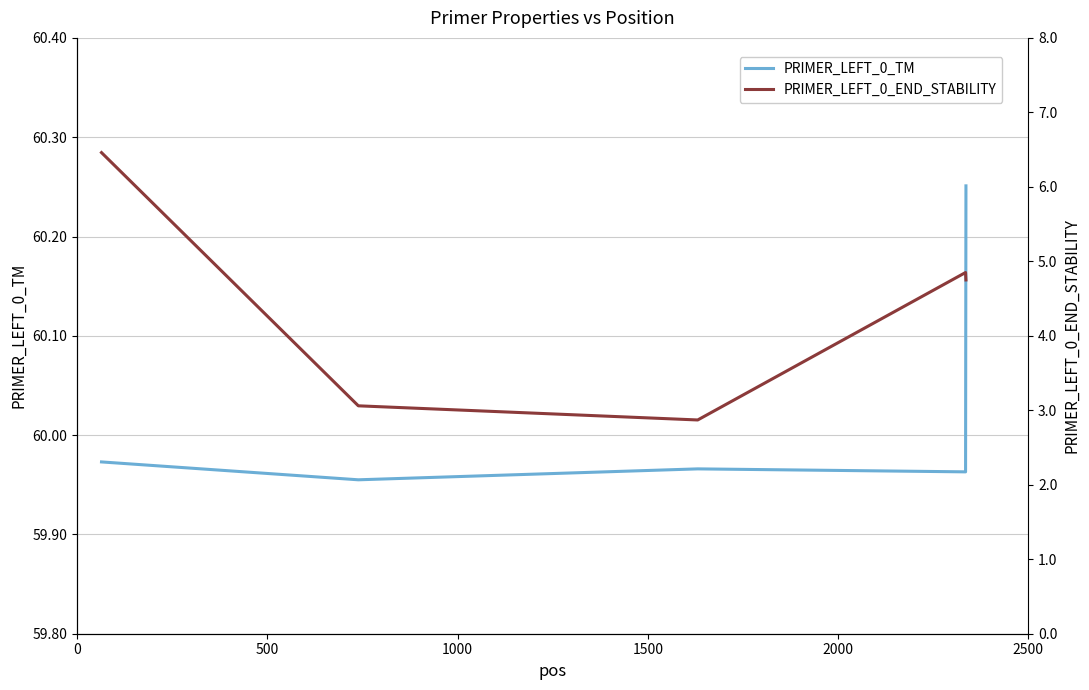

True or false: PRIMER_LEFT_0_END_STABILITY and PRIMER_LEFT_0_TM intersect in this chart.

False